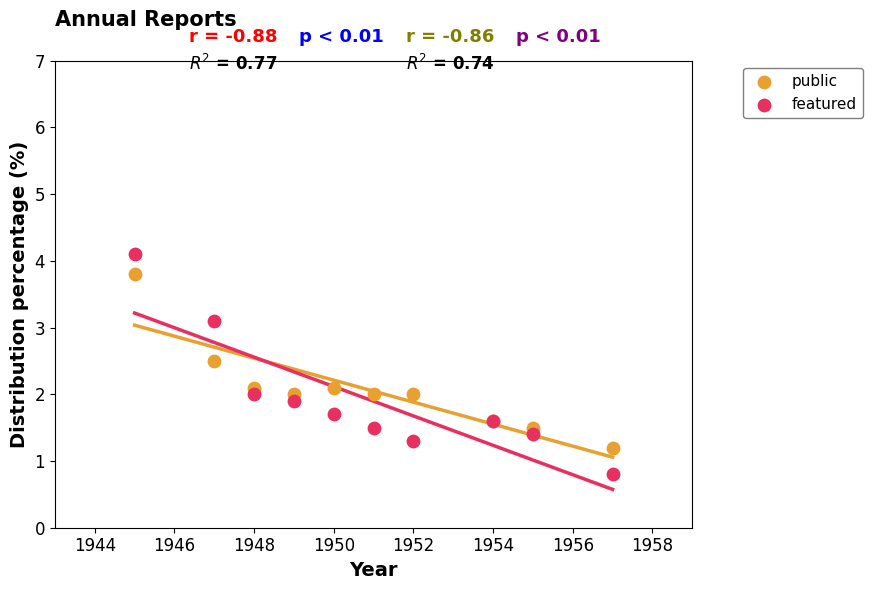

Which series reaches the maximum Y coordinate?

featured